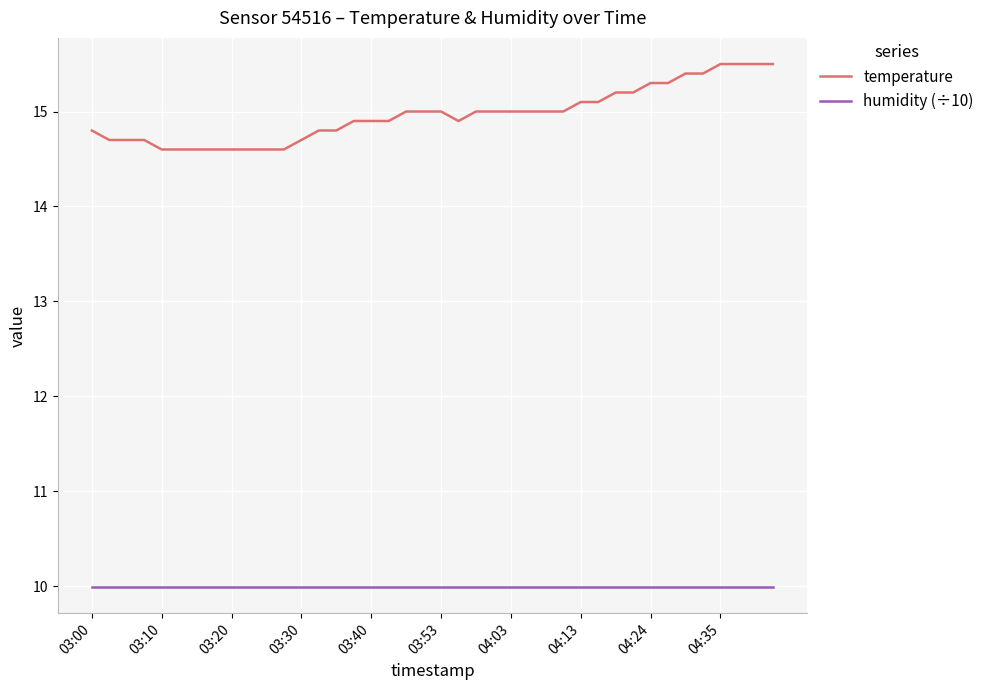

Rank the series by their average value, from lowest to highest.

humidity (÷10), temperature